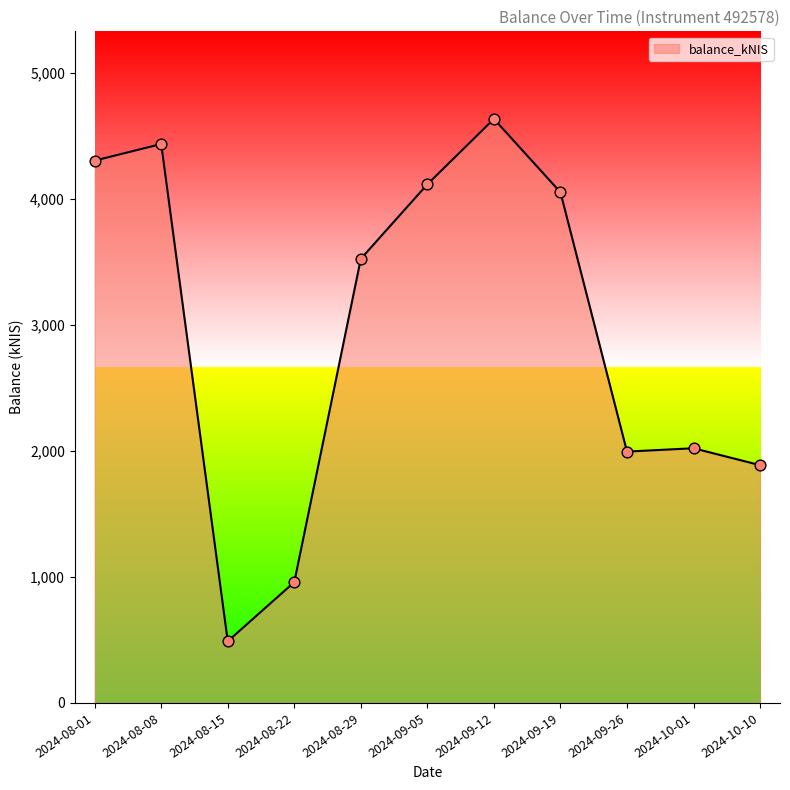

What is the change in value from 2024-08-08 to 2024-08-22?

-3476.7